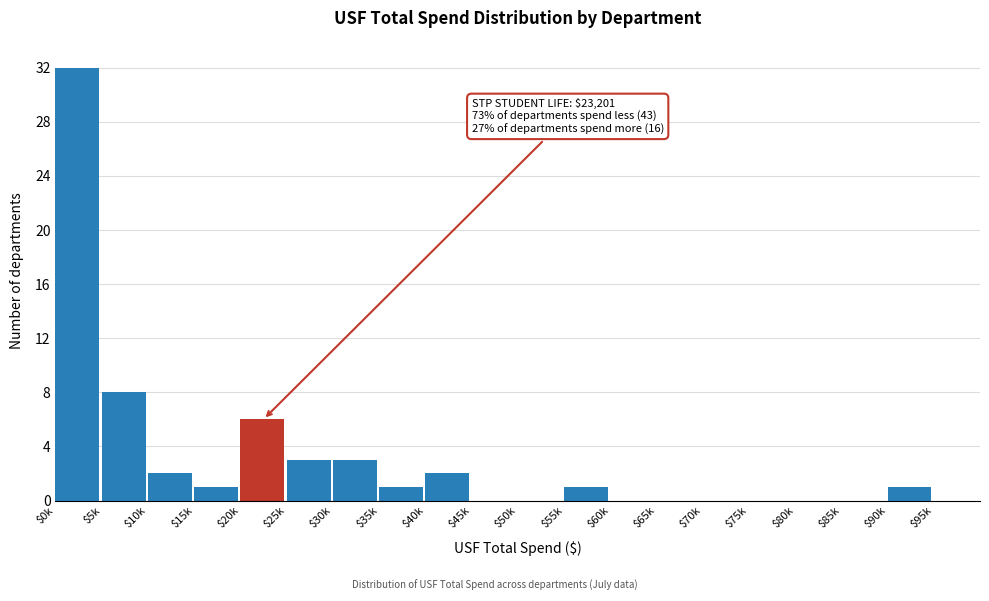

Is it true that the value at $60k is 0?

True